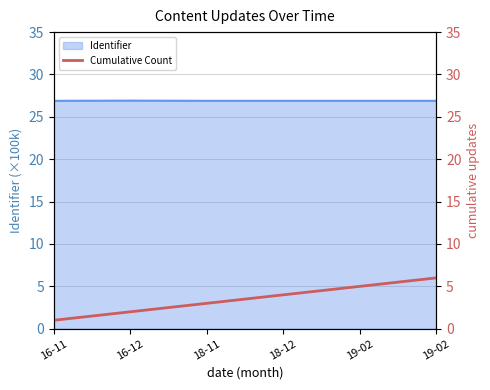

Reading right to left, what are all the values shown in this chart?

6	5	4	3	2	1